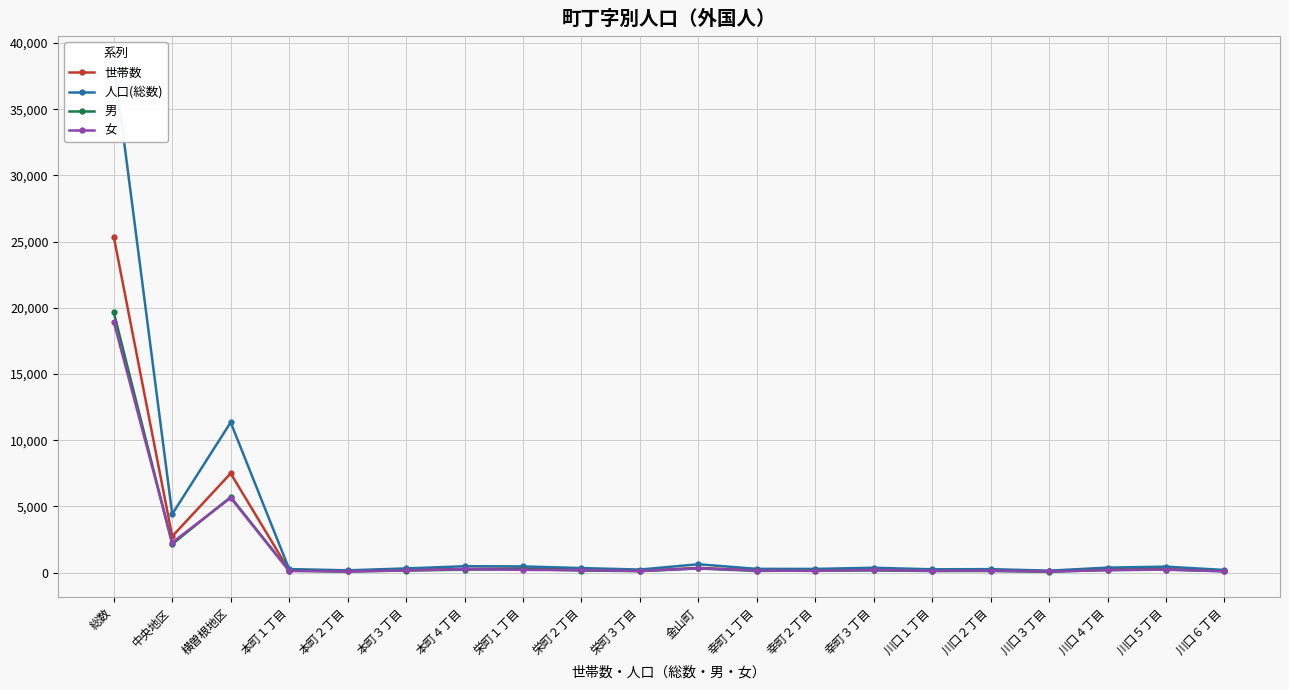

True or false: 世帯数 and 人口(総数) intersect in this chart.

False